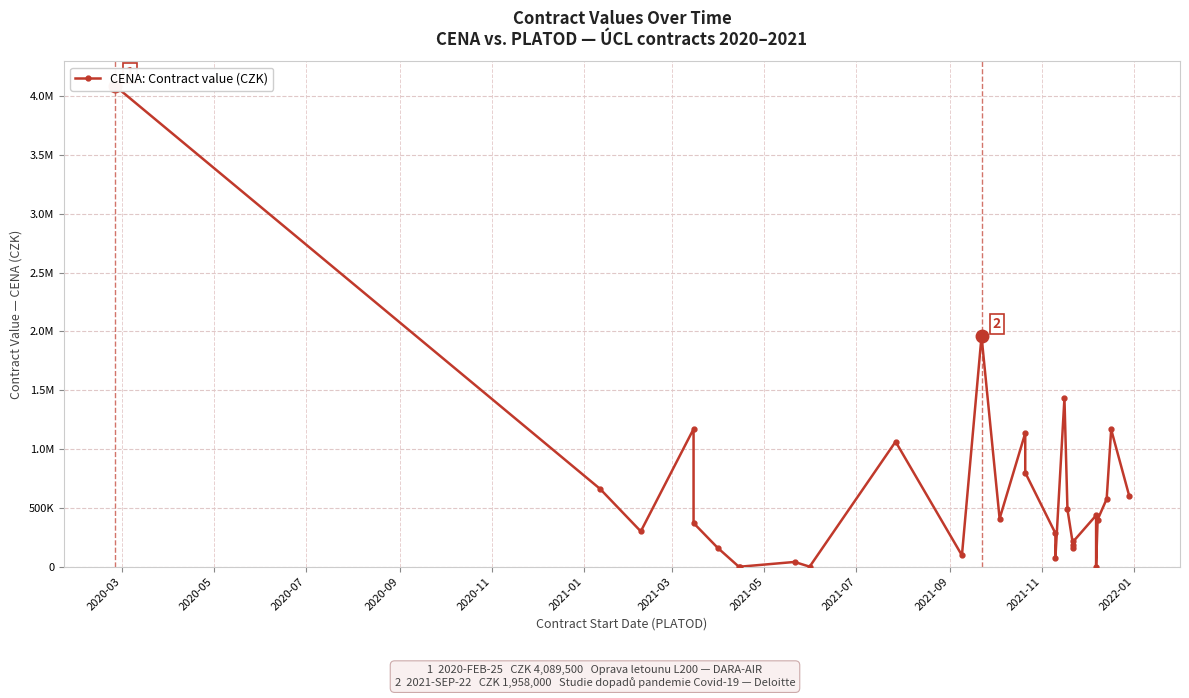

What is the greatest value displayed?

4089500